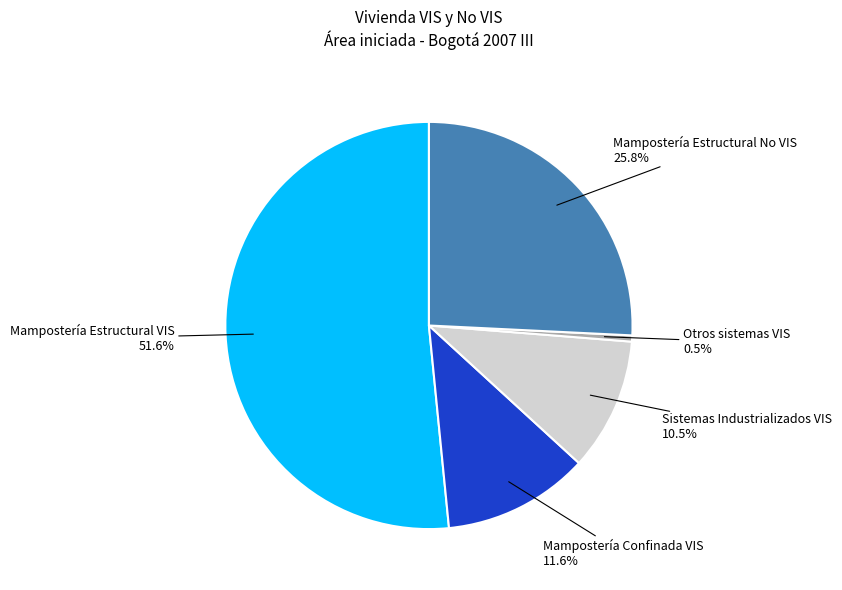

Is there any slice that represents more than half of the pie?

Yes